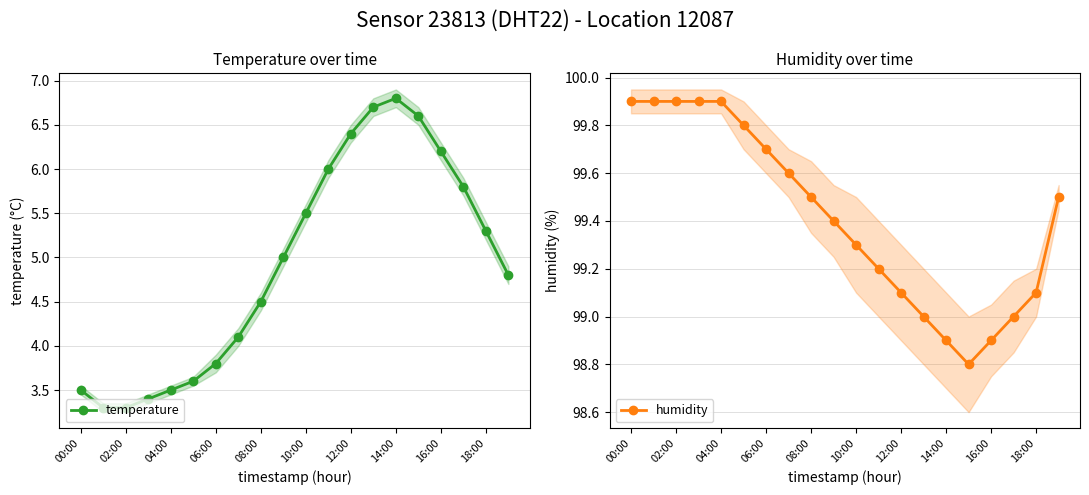

What is the maximum value for temperature?

6.8